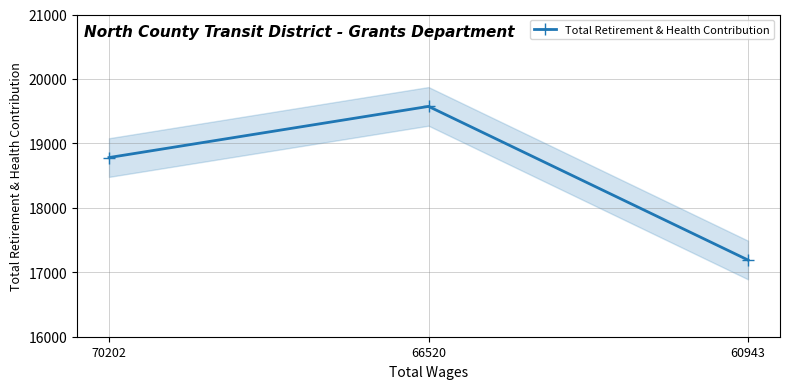

What is the maximum value shown in the chart?

19574